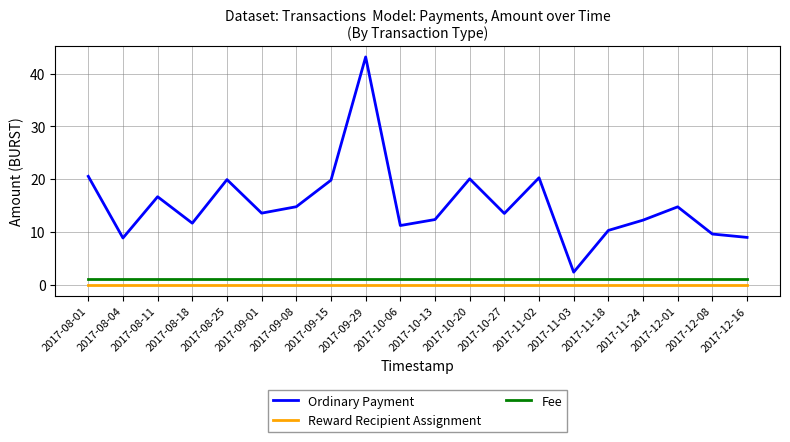

What is the spread (max minus min) of values at 2017-09-01?

13.5